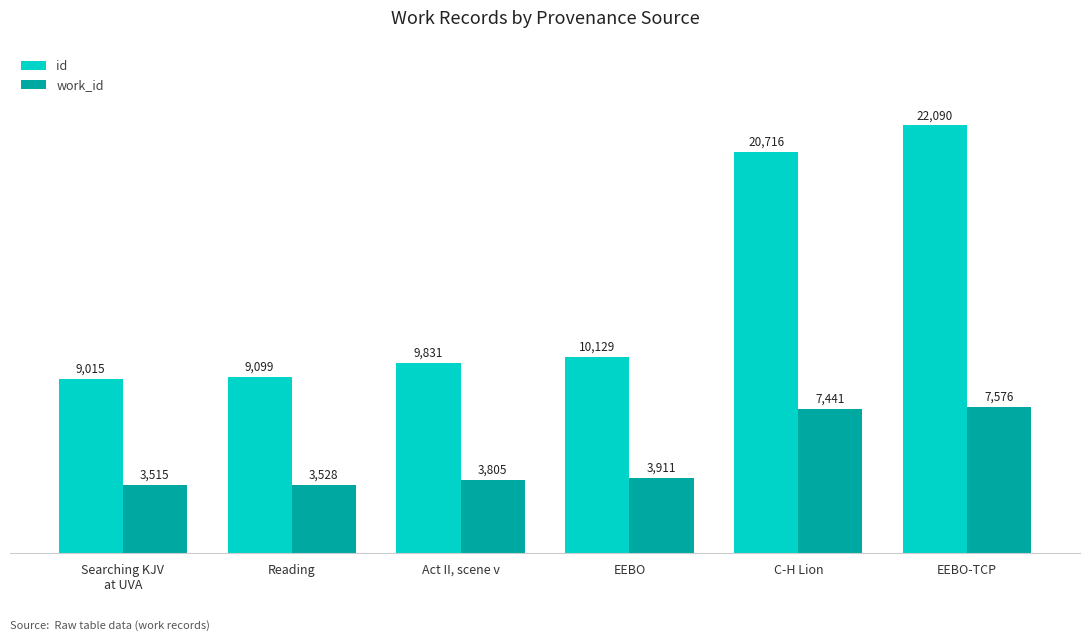

Rank the series at Act II, scene v from highest to lowest value.

id, work_id